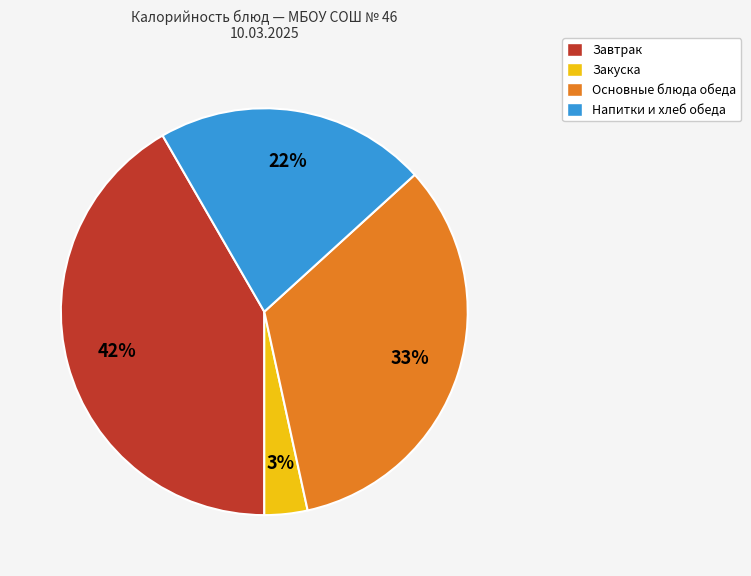

Is there a majority slice in this chart?

No